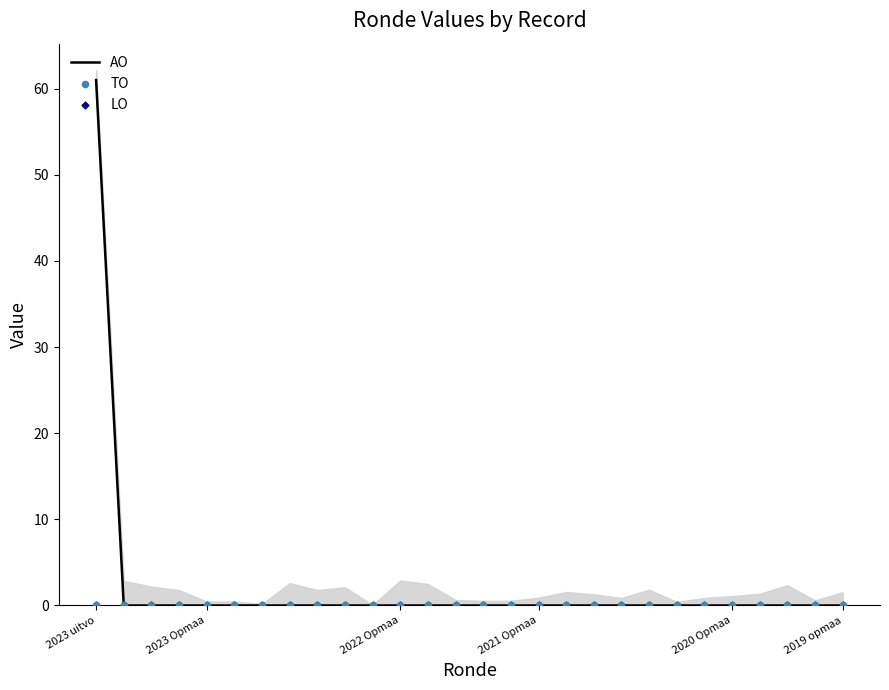

Which series reaches the minimum Y coordinate?

AO